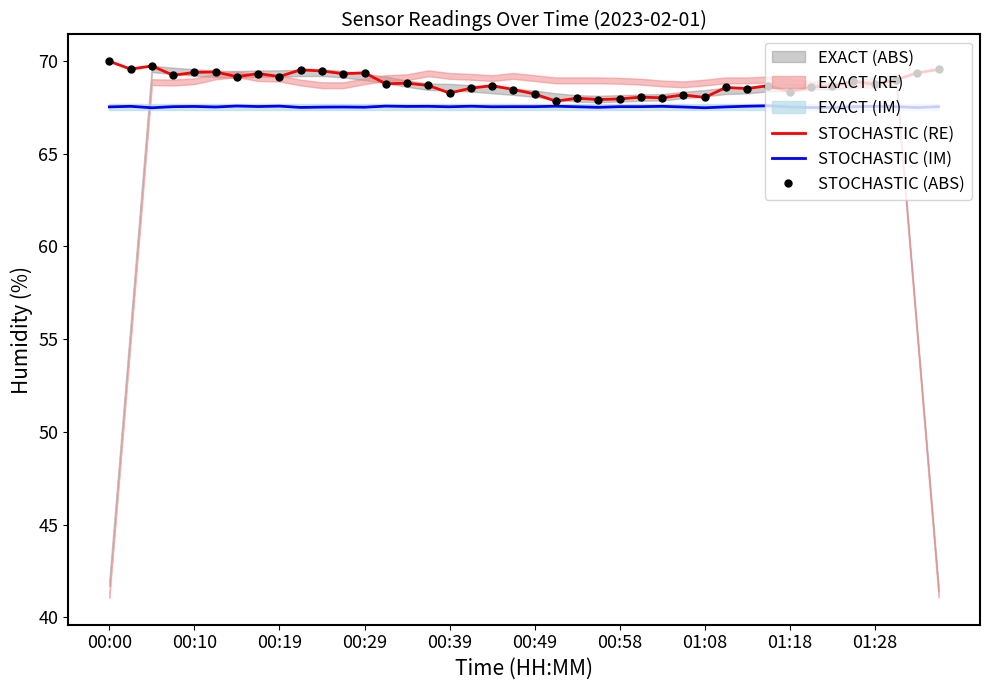

How many interior local valleys does the STOCHASTIC (RE) series have?

14